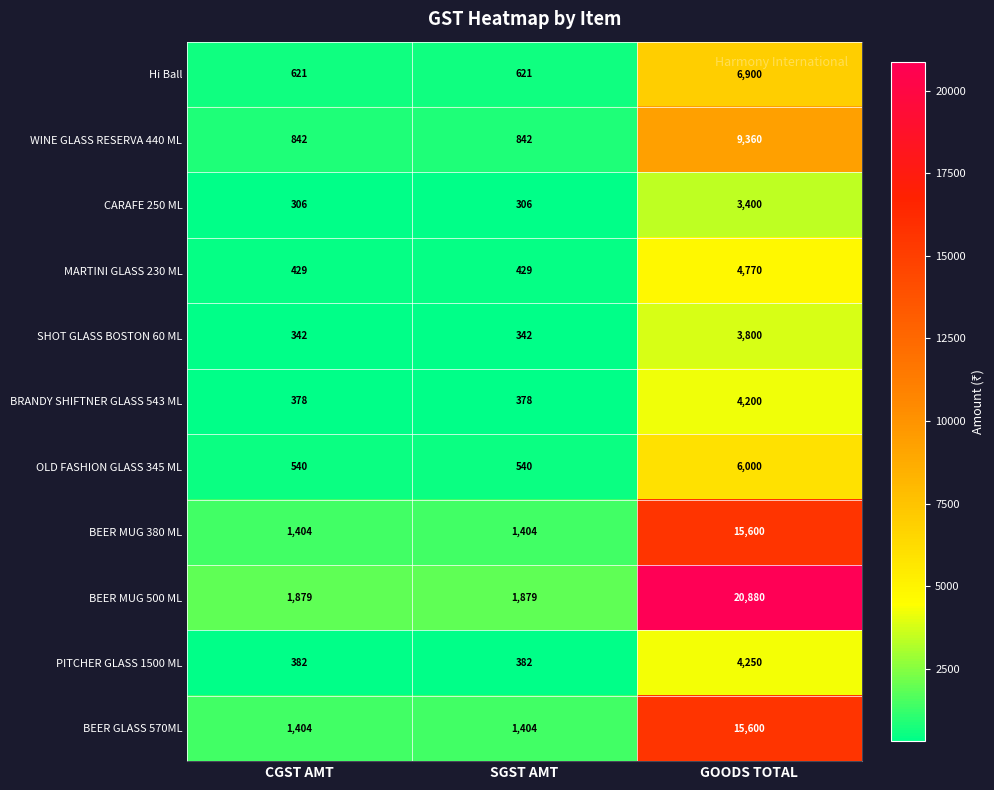

At which category is the sum across all series the highest?

GOODS TOTAL